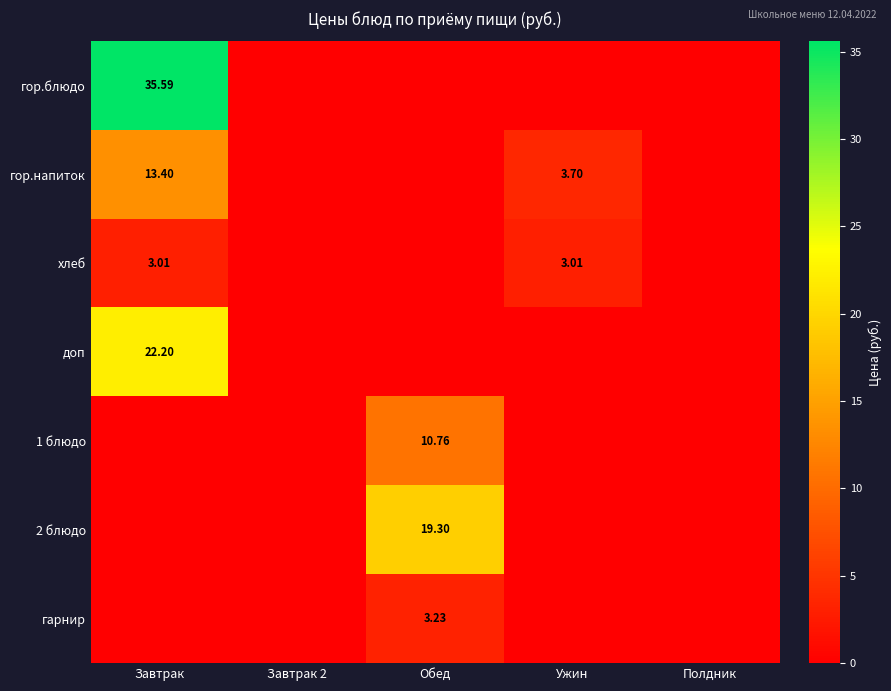

The хлеб series shows -1.0 at Полдник. True or false?

False